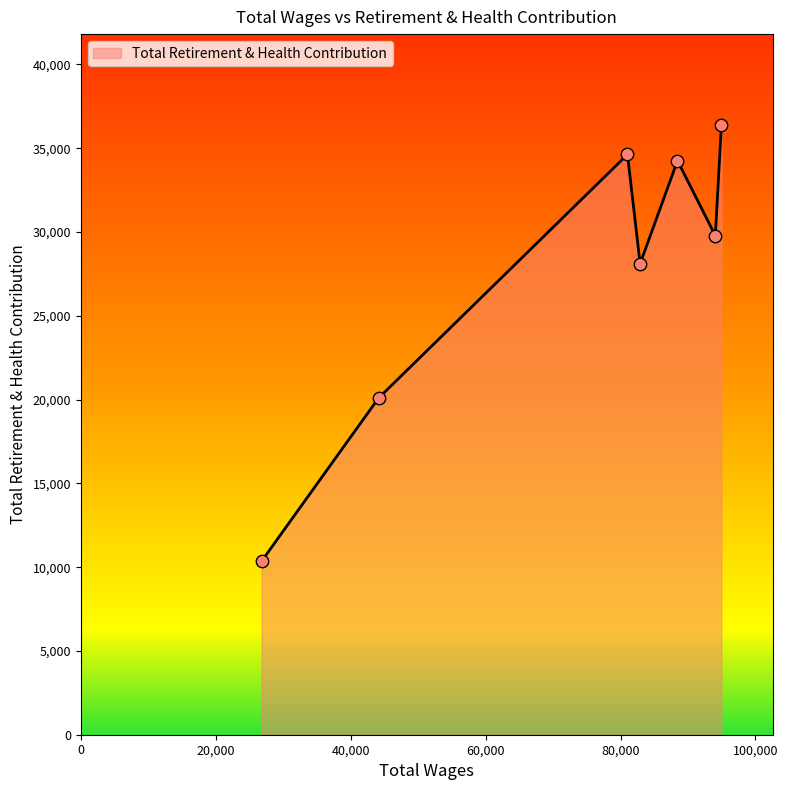

What is the average value?

27655